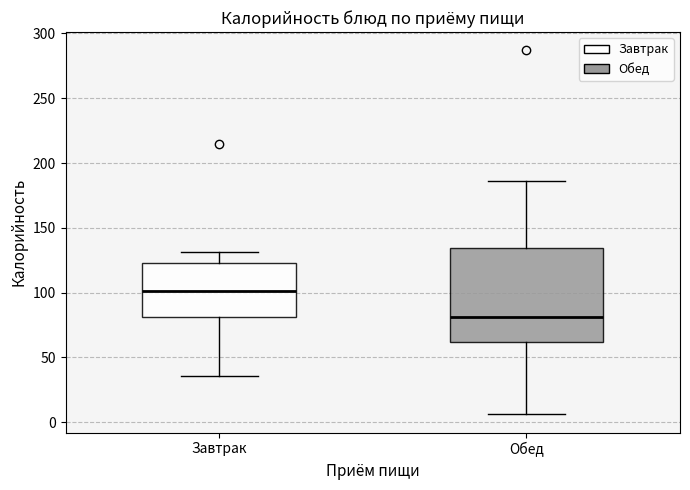

Comparing the boxes themselves (not the whiskers), which one is the tallest?

Обед